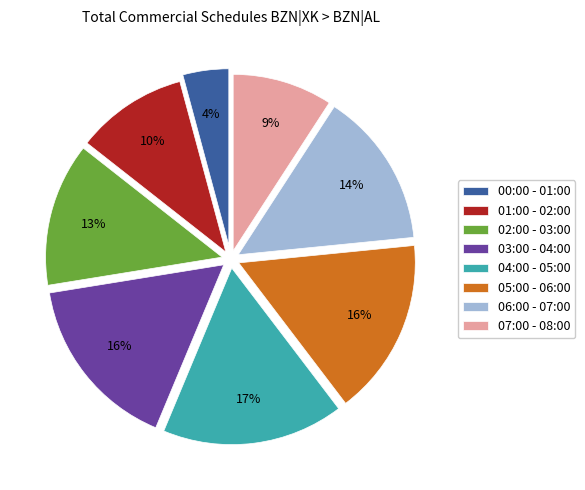

To the nearest percent, what is the average slice percentage?

12%